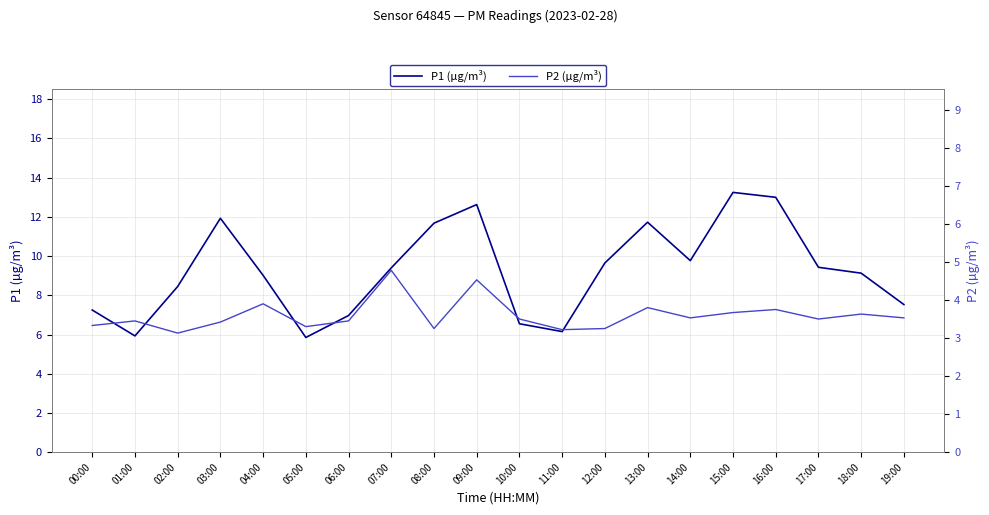

What value does the P2 (µg/m³) series have at 03:00?

3.4